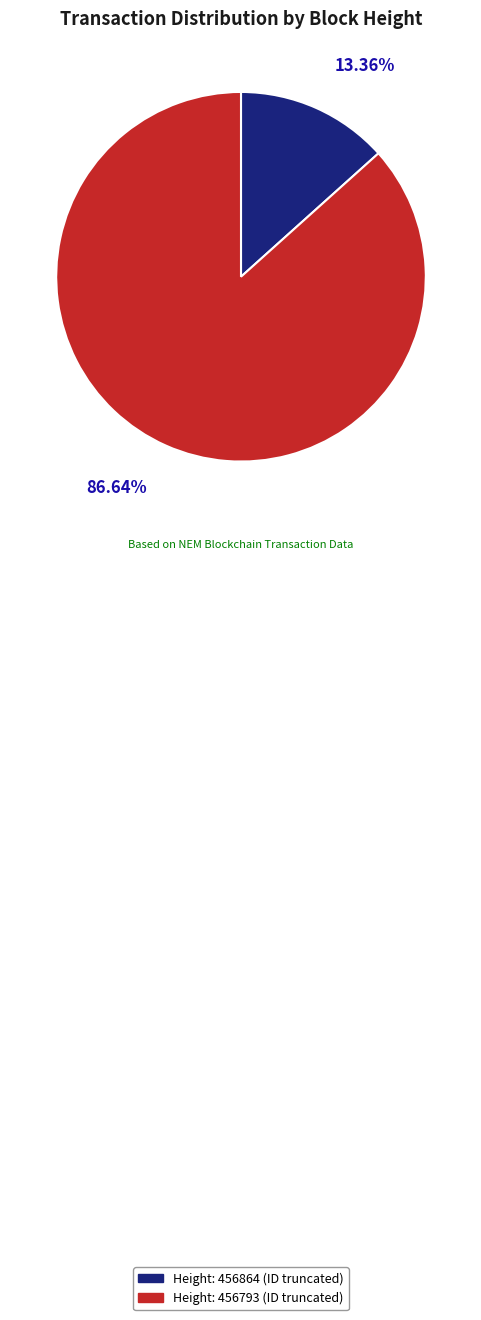

To the nearest percent, what is the average slice percentage?

50%